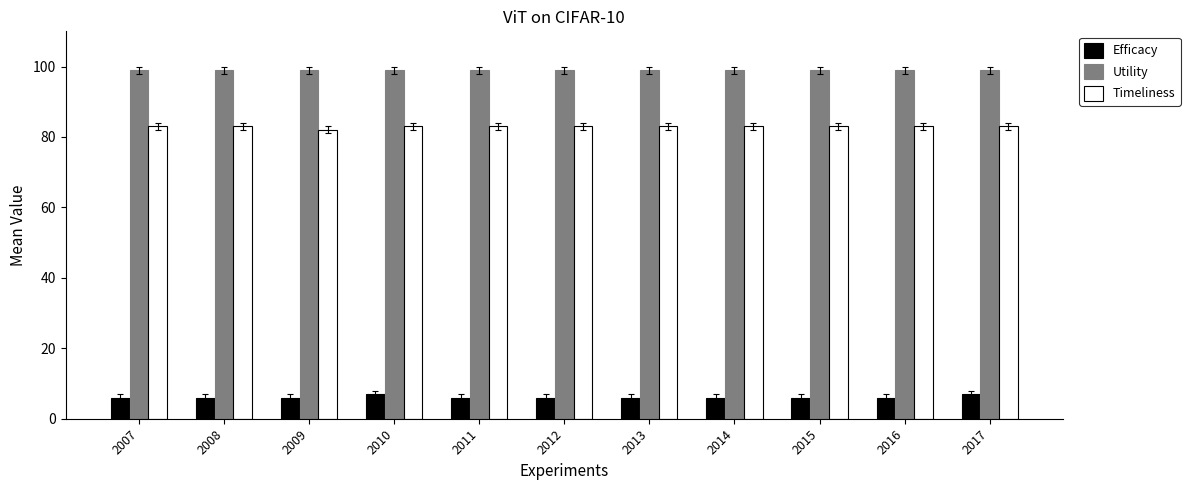

Are the bars horizontal?

No